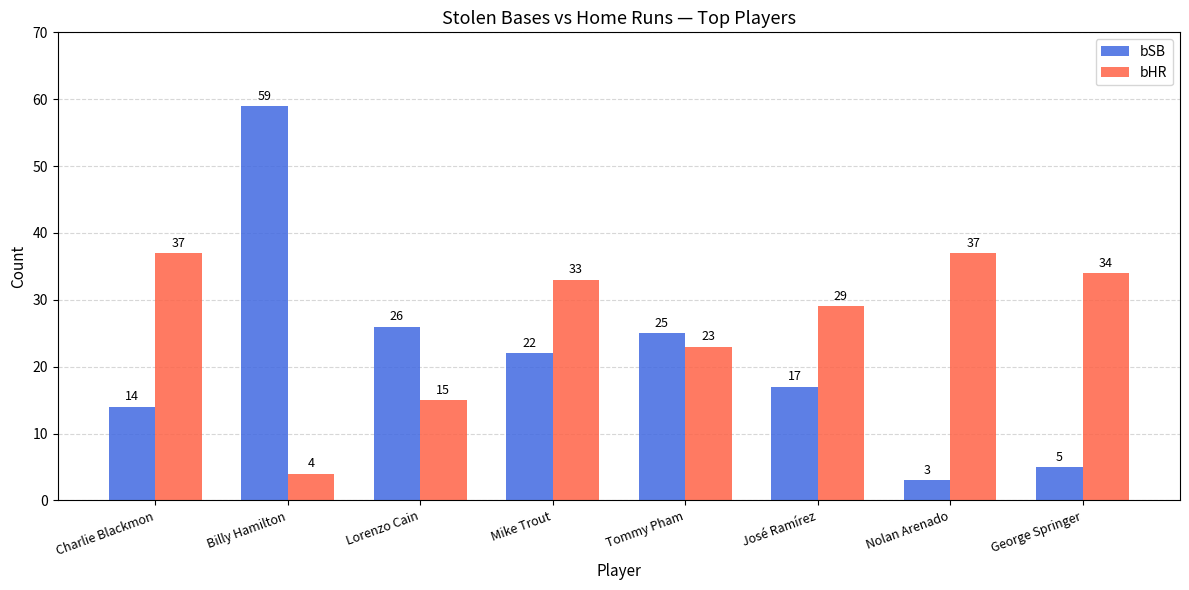

Reading left to right, what are all the values shown in this chart?

bSB: 14	59	26	22	25	17	3	5
bHR: 37	4	15	33	23	29	37	34